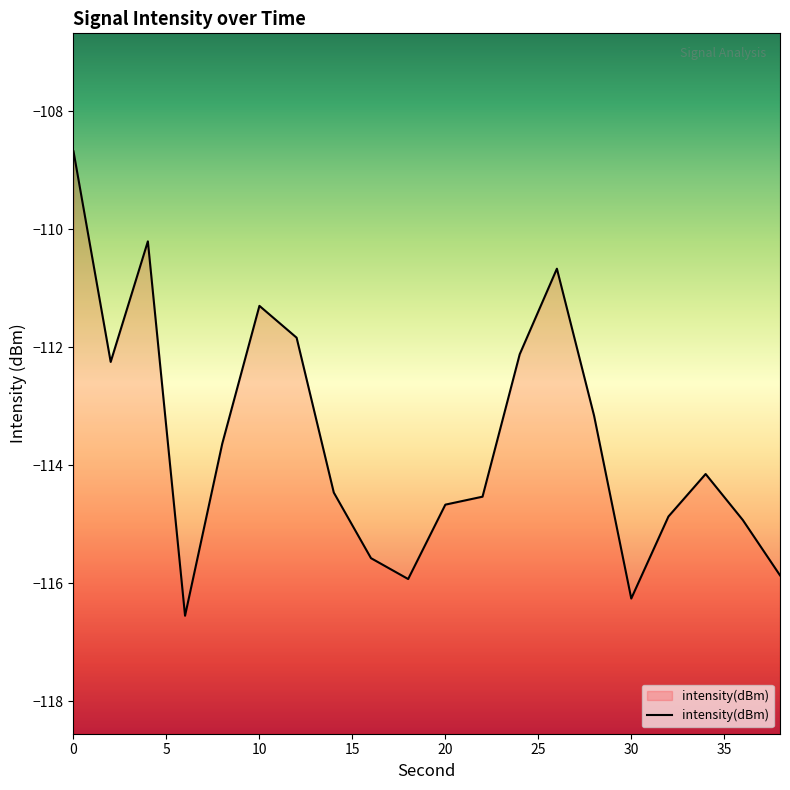

What is the difference between the values at 22 and 14?

0.1